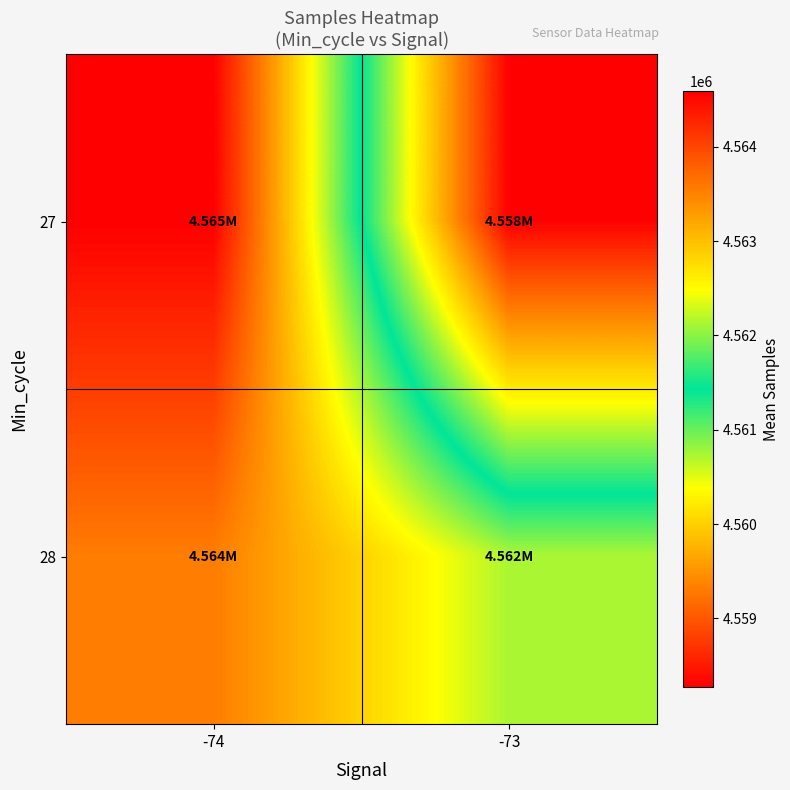

Which series changed the most between -74 and -73?

27